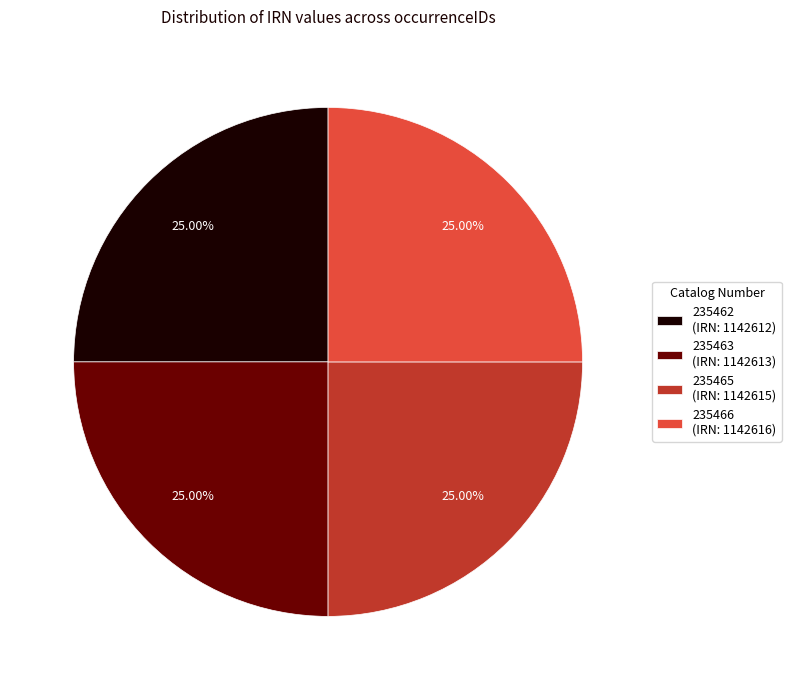

Approximately how many times larger is the value at 235463 (IRN: 1142613) compared to 235465 (IRN: 1142615)?

1.0